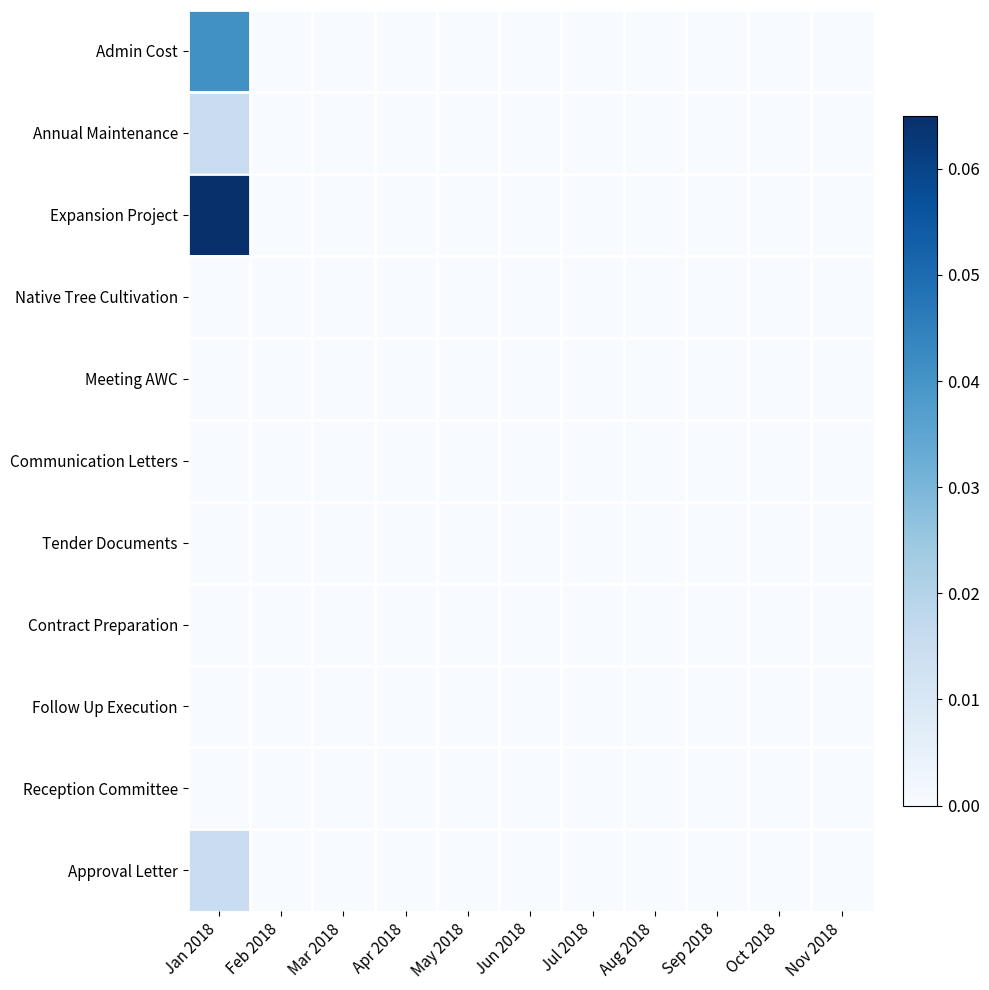

Reading right to left, transcribe all the data shown in this chart.

Admin Cost: Nov 2018=0.0	Oct 2018=0.0	Sep 2018=0.0	Aug 2018=0.0	Jul 2018=0.0	Jun 2018=0.0	May 2018=0.0	Apr 2018=0.0	Mar 2018=0.0	Feb 2018=0.0	Jan 2018=0.0
Annual Maintenance: Nov 2018=0.0	Oct 2018=0.0	Sep 2018=0.0	Aug 2018=0.0	Jul 2018=0.0	Jun 2018=0.0	May 2018=0.0	Apr 2018=0.0	Mar 2018=0.0	Feb 2018=0.0	Jan 2018=0.0
Expansion Project: Nov 2018=0.0	Oct 2018=0.0	Sep 2018=0.0	Aug 2018=0.0	Jul 2018=0.0	Jun 2018=0.0	May 2018=0.0	Apr 2018=0.0	Mar 2018=0.0	Feb 2018=0.0	Jan 2018=0.1
Native Tree Cultivation: Nov 2018=0.0	Oct 2018=0.0	Sep 2018=0.0	Aug 2018=0.0	Jul 2018=0.0	Jun 2018=0.0	May 2018=0.0	Apr 2018=0.0	Mar 2018=0.0	Feb 2018=0.0	Jan 2018=0.0
Meeting AWC: Nov 2018=0.0	Oct 2018=0.0	Sep 2018=0.0	Aug 2018=0.0	Jul 2018=0.0	Jun 2018=0.0	May 2018=0.0	Apr 2018=0.0	Mar 2018=0.0	Feb 2018=0.0	Jan 2018=0.0
Communication Letters: Nov 2018=0.0	Oct 2018=0.0	Sep 2018=0.0	Aug 2018=0.0	Jul 2018=0.0	Jun 2018=0.0	May 2018=0.0	Apr 2018=0.0	Mar 2018=0.0	Feb 2018=0.0	Jan 2018=0.0
Tender Documents: Nov 2018=0.0	Oct 2018=0.0	Sep 2018=0.0	Aug 2018=0.0	Jul 2018=0.0	Jun 2018=0.0	May 2018=0.0	Apr 2018=0.0	Mar 2018=0.0	Feb 2018=0.0	Jan 2018=0.0
Contract Preparation: Nov 2018=0.0	Oct 2018=0.0	Sep 2018=0.0	Aug 2018=0.0	Jul 2018=0.0	Jun 2018=0.0	May 2018=0.0	Apr 2018=0.0	Mar 2018=0.0	Feb 2018=0.0	Jan 2018=0.0
Follow Up Execution: Nov 2018=0.0	Oct 2018=0.0	Sep 2018=0.0	Aug 2018=0.0	Jul 2018=0.0	Jun 2018=0.0	May 2018=0.0	Apr 2018=0.0	Mar 2018=0.0	Feb 2018=0.0	Jan 2018=0.0
Reception Committee: Nov 2018=0.0	Oct 2018=0.0	Sep 2018=0.0	Aug 2018=0.0	Jul 2018=0.0	Jun 2018=0.0	May 2018=0.0	Apr 2018=0.0	Mar 2018=0.0	Feb 2018=0.0	Jan 2018=0.0
Approval Letter: Nov 2018=0.0	Oct 2018=0.0	Sep 2018=0.0	Aug 2018=0.0	Jul 2018=0.0	Jun 2018=0.0	May 2018=0.0	Apr 2018=0.0	Mar 2018=0.0	Feb 2018=0.0	Jan 2018=0.0